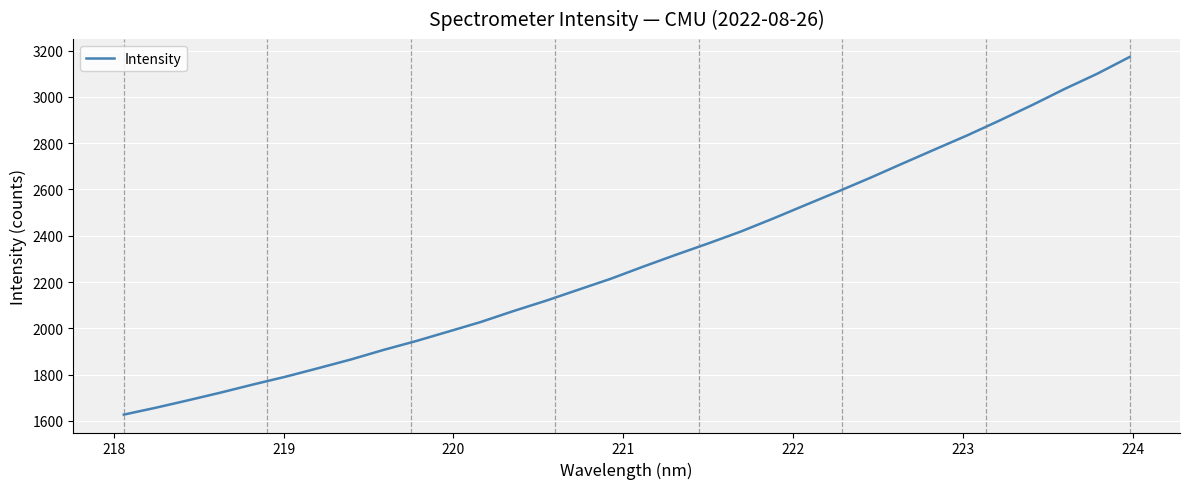

What is the maximum value shown in the chart?

3172.8